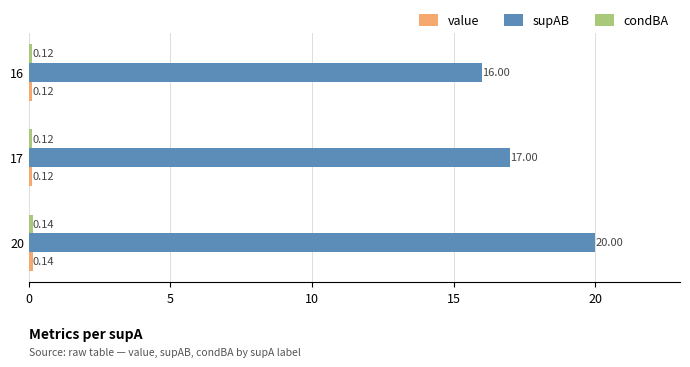

Which series changed the most between 20 and 17?

supAB